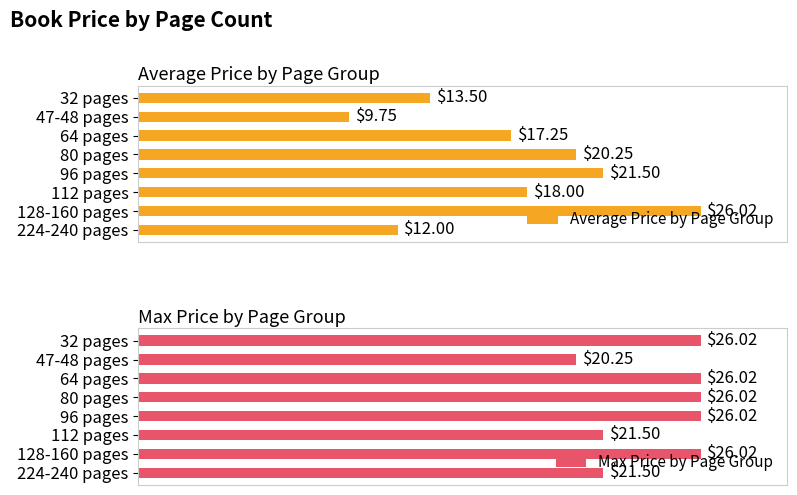

Reading left to right, list all the values displayed in this chart.

Average Price by Page Group: 13.5	9.8	17.2	20.2	21.5	18.0	26.0	12.0
Max Price by Page Group: 26.0	20.2	26.0	26.0	26.0	21.5	26.0	21.5